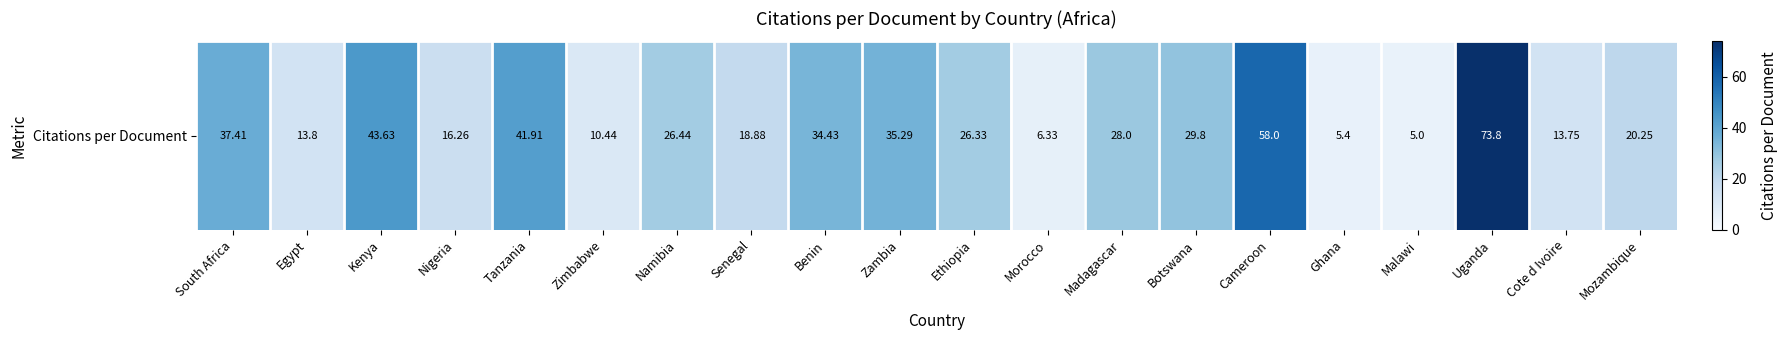

Which has a higher value, Cote d Ivoire or Ghana?

Cote d Ivoire